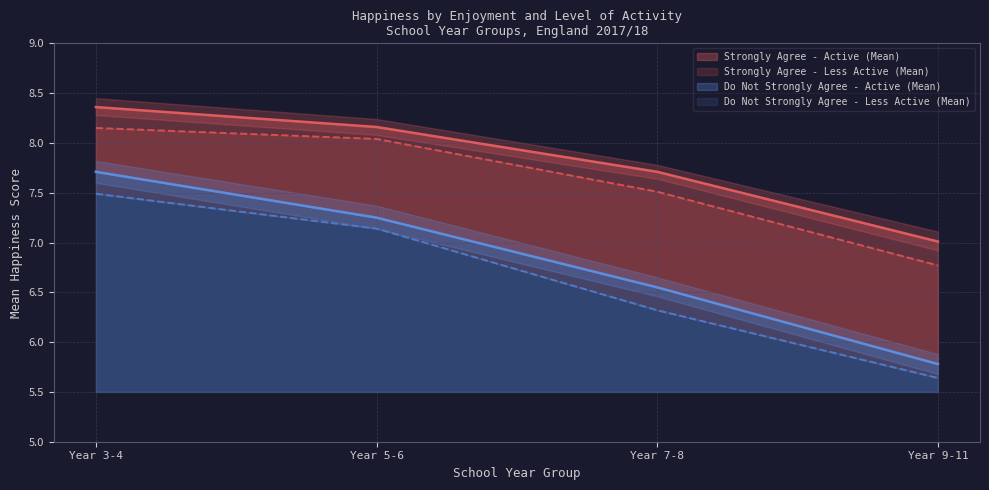

What is the average value of the Strongly Agree - Active Upper CI series?

6.6